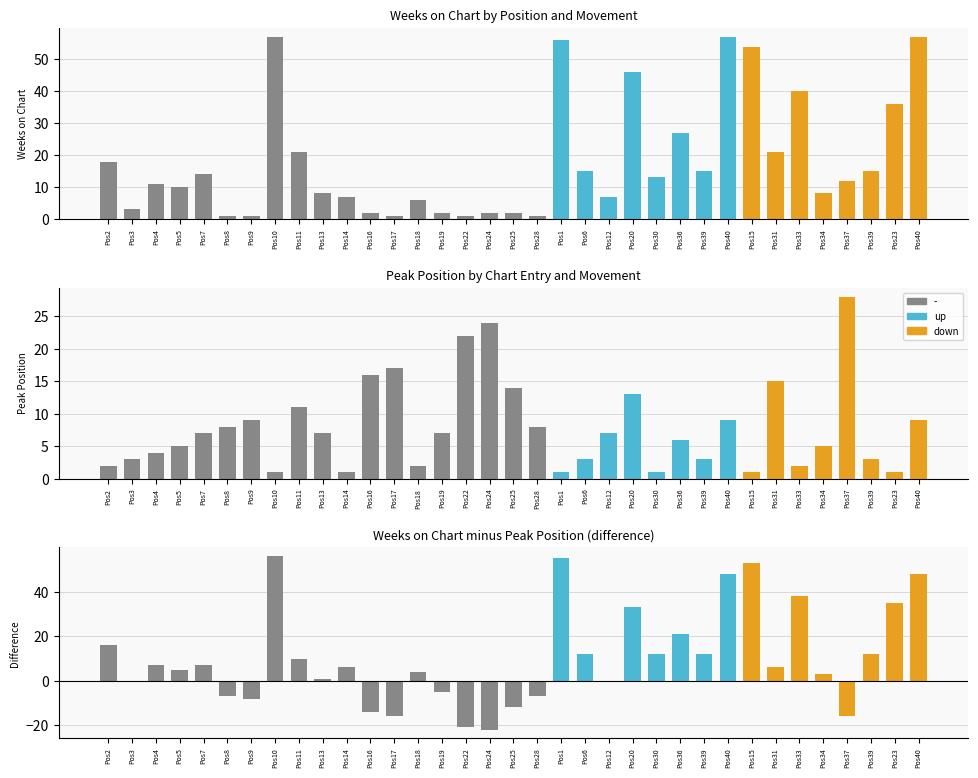

Are the bars grouped side by side (vs. stacked)?

Yes